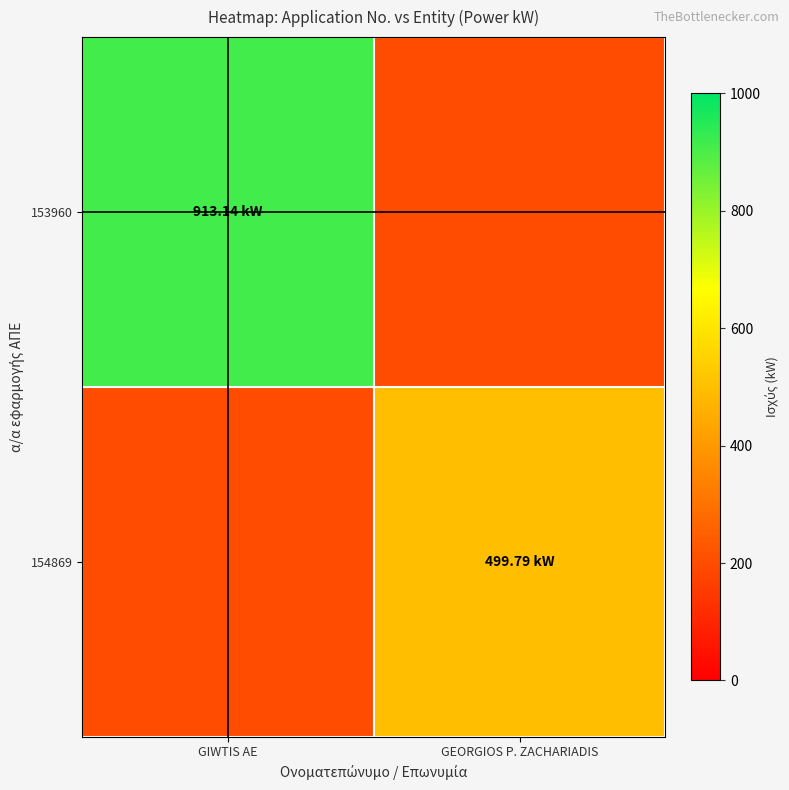

Reading right to left, list all the values displayed in this chart.

153960: GEORGIOS P. ZACHARIADIS=200.0	GIWTIS AE=913.1
154869: GEORGIOS P. ZACHARIADIS=499.8	GIWTIS AE=200.0